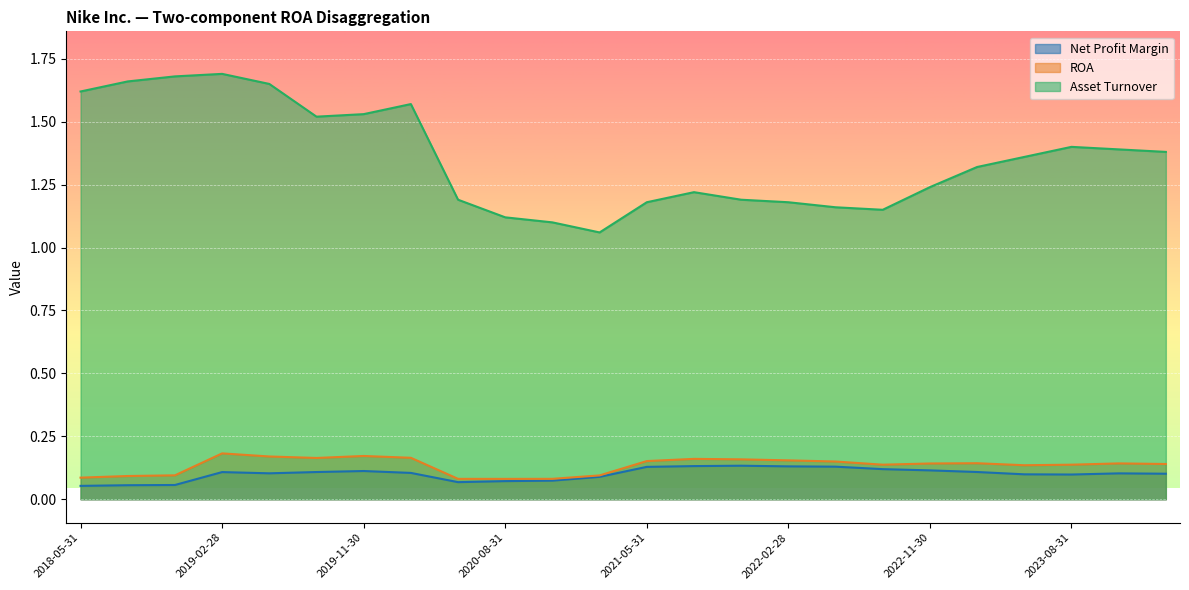

At which label is Net Profit Margin closest to 0?

2018-05-31